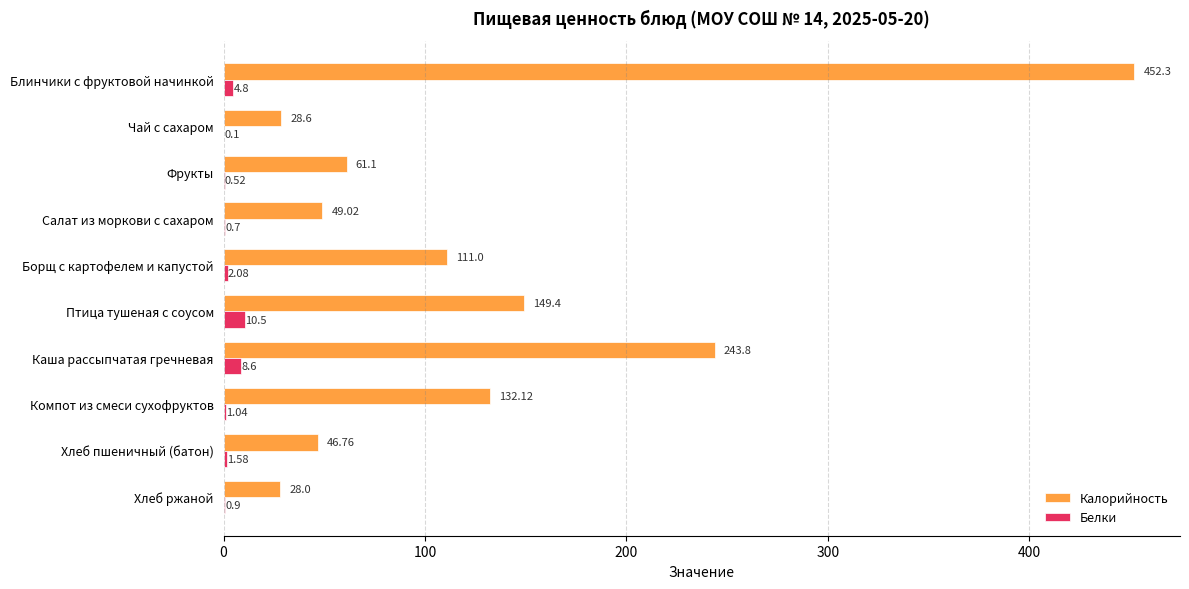

What is the sum of all Калорийность values?

1302.1